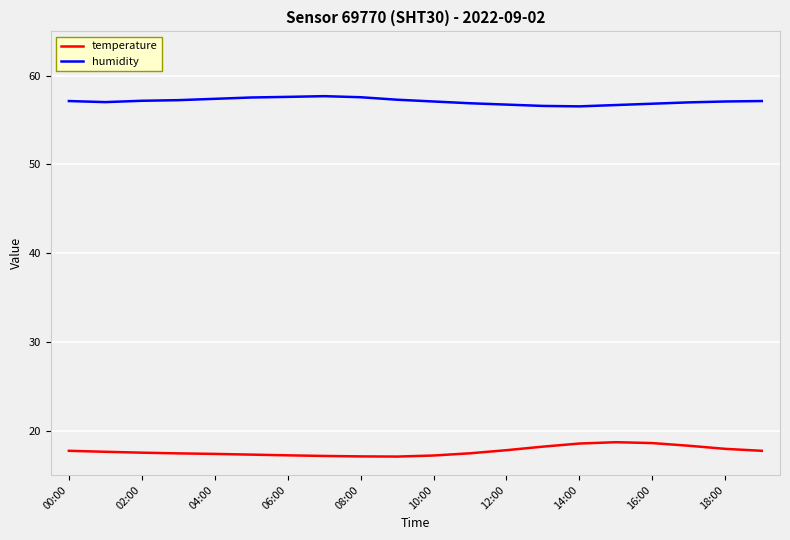

Which series has the largest total across all categories?

humidity